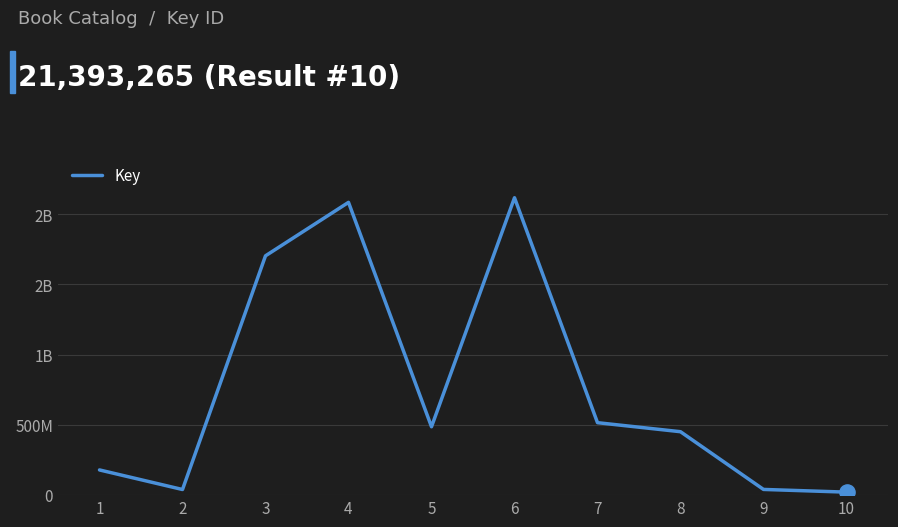

What is the change in value from 6 to 8?

-1665782995